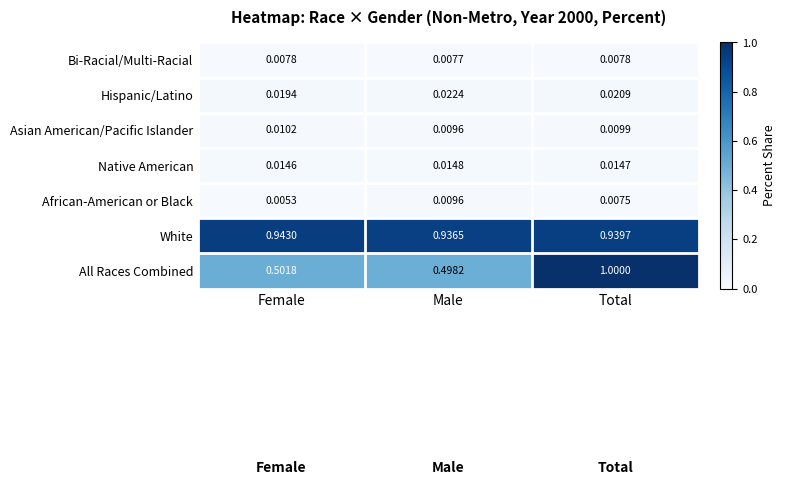

At which label does Native American reach its minimum?

Female